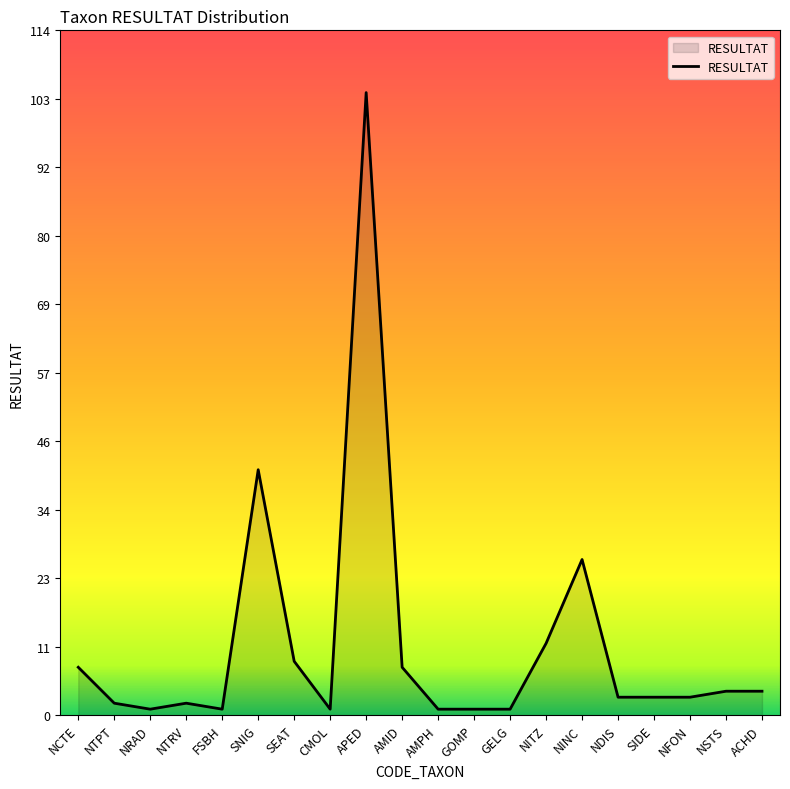

What position from the left is SIDE?

17